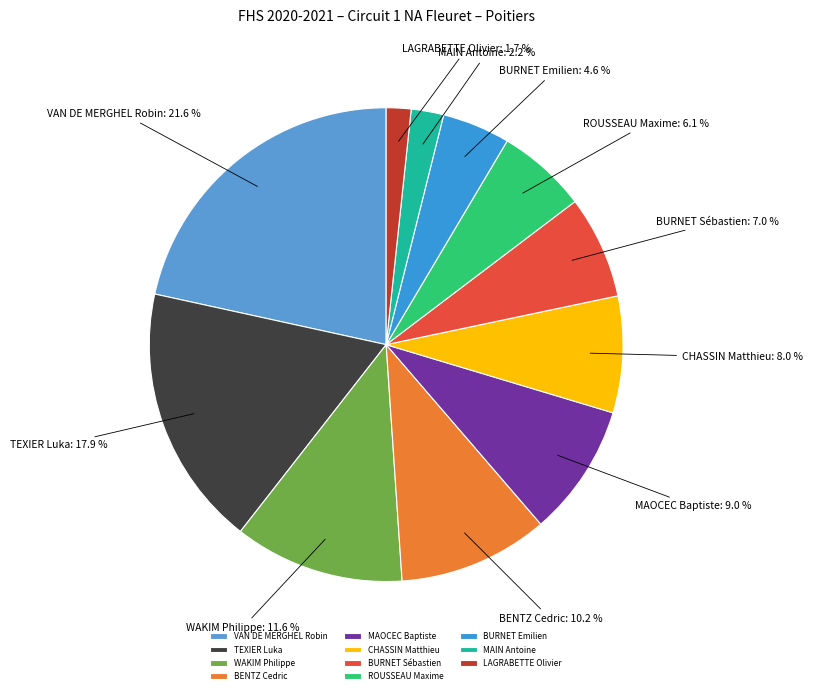

What is the largest slice in the pie chart?

VAN DE MERGHEL Robin